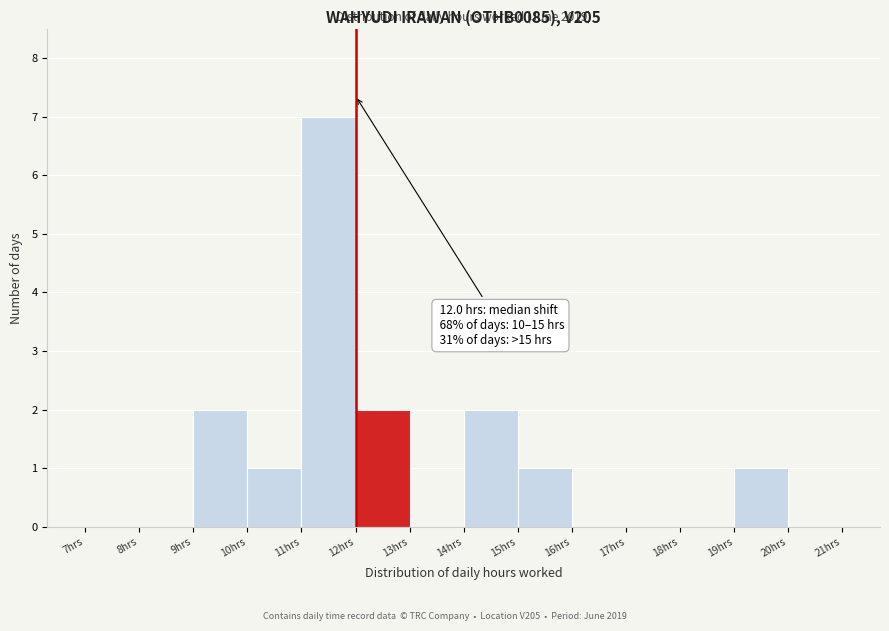

Over which range of the x-axis is the bar tallest?

11 to 12